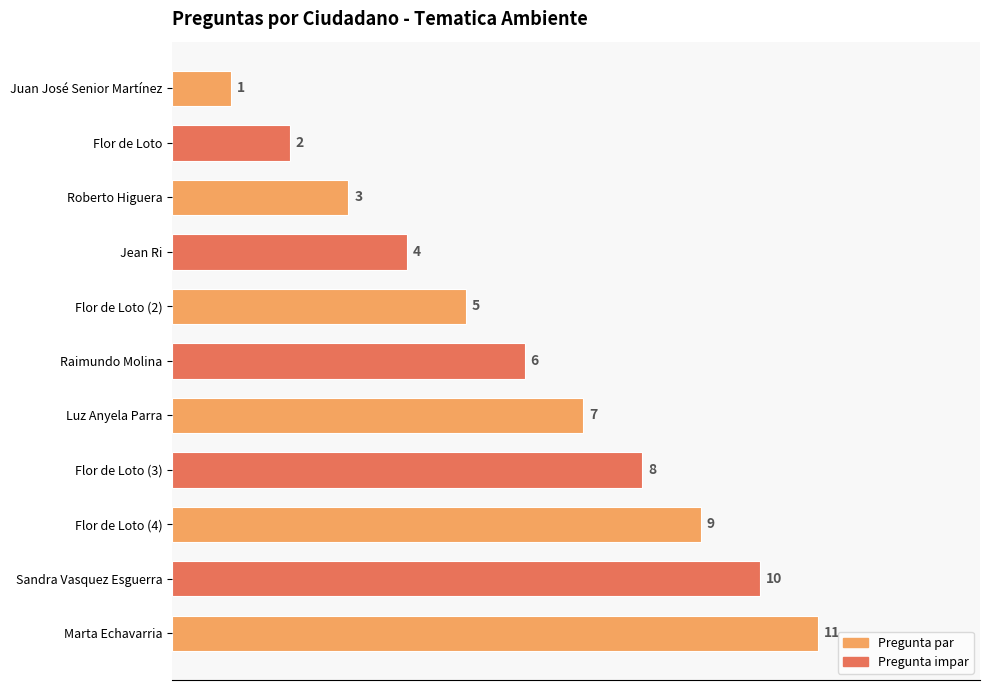

What is the maximum value shown in the chart?

11